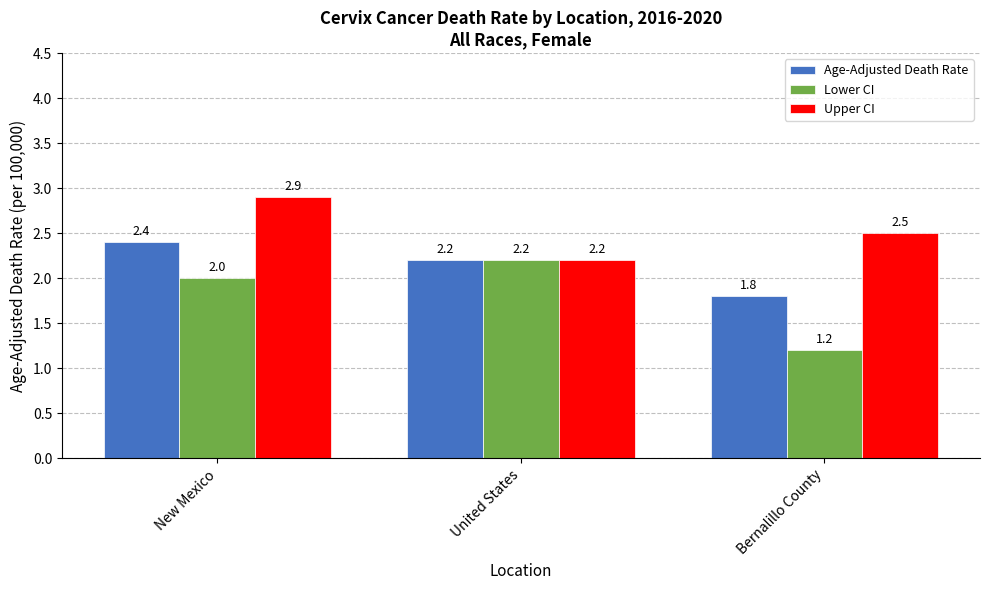

Which label corresponds to the largest value in the chart?

New Mexico